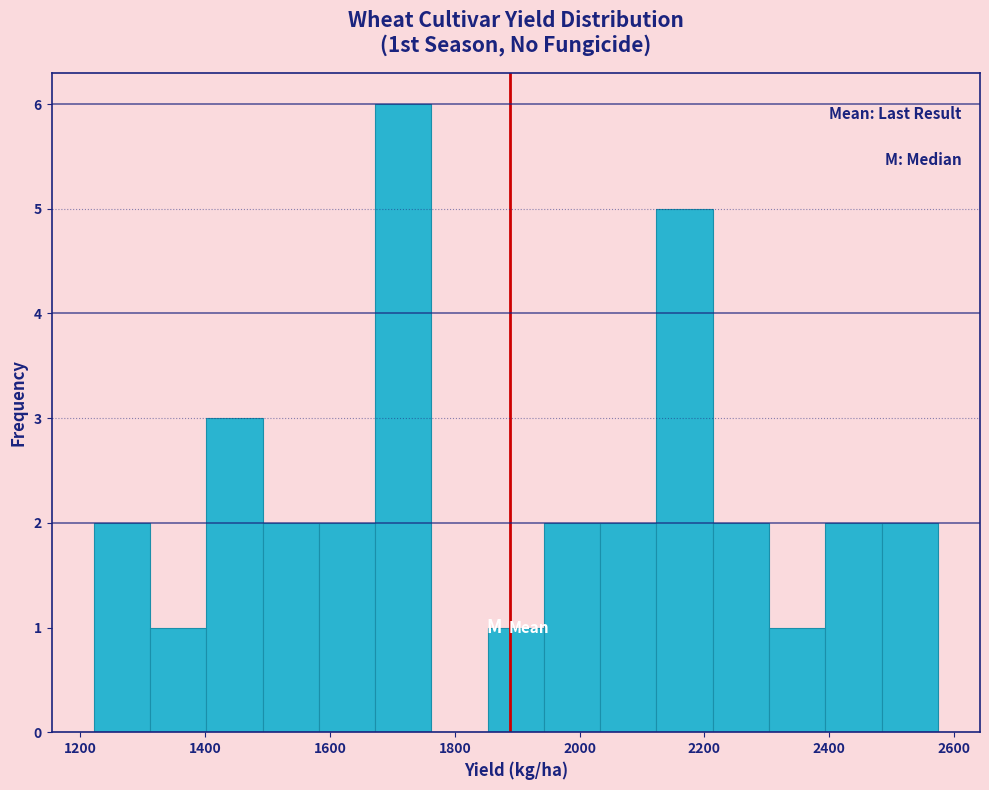

Which range on the x-axis has the tallest bar?

1680 to 1760